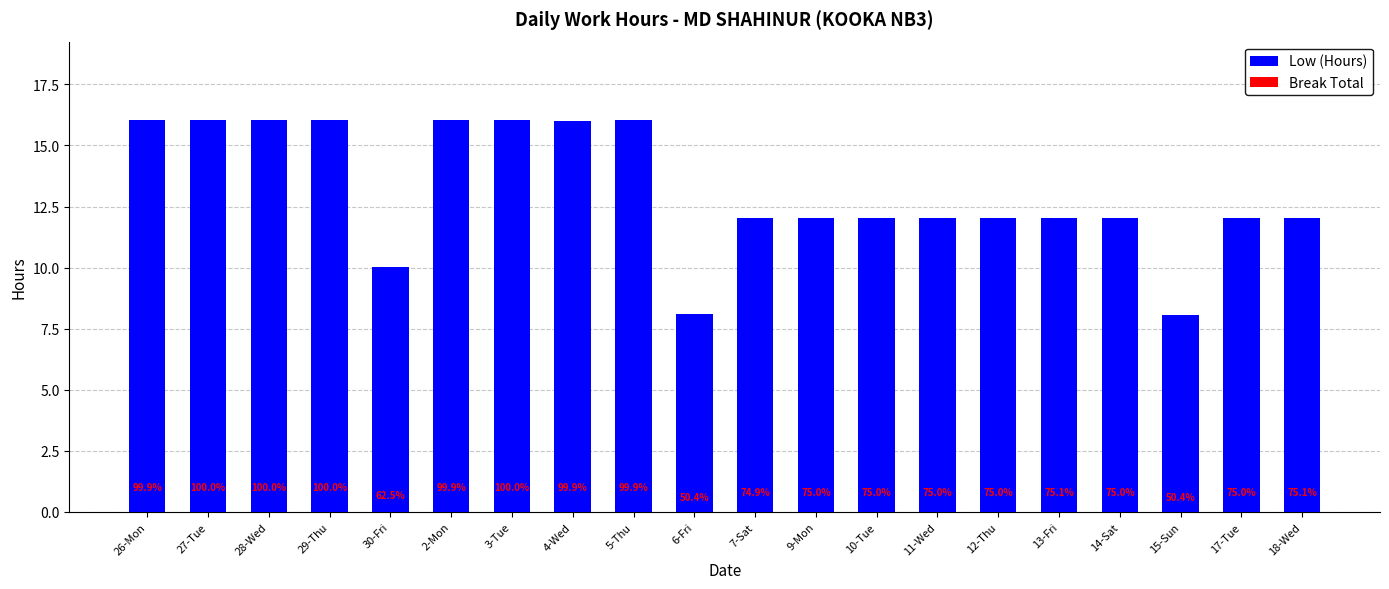

Are the bars grouped side by side (vs. stacked)?

No